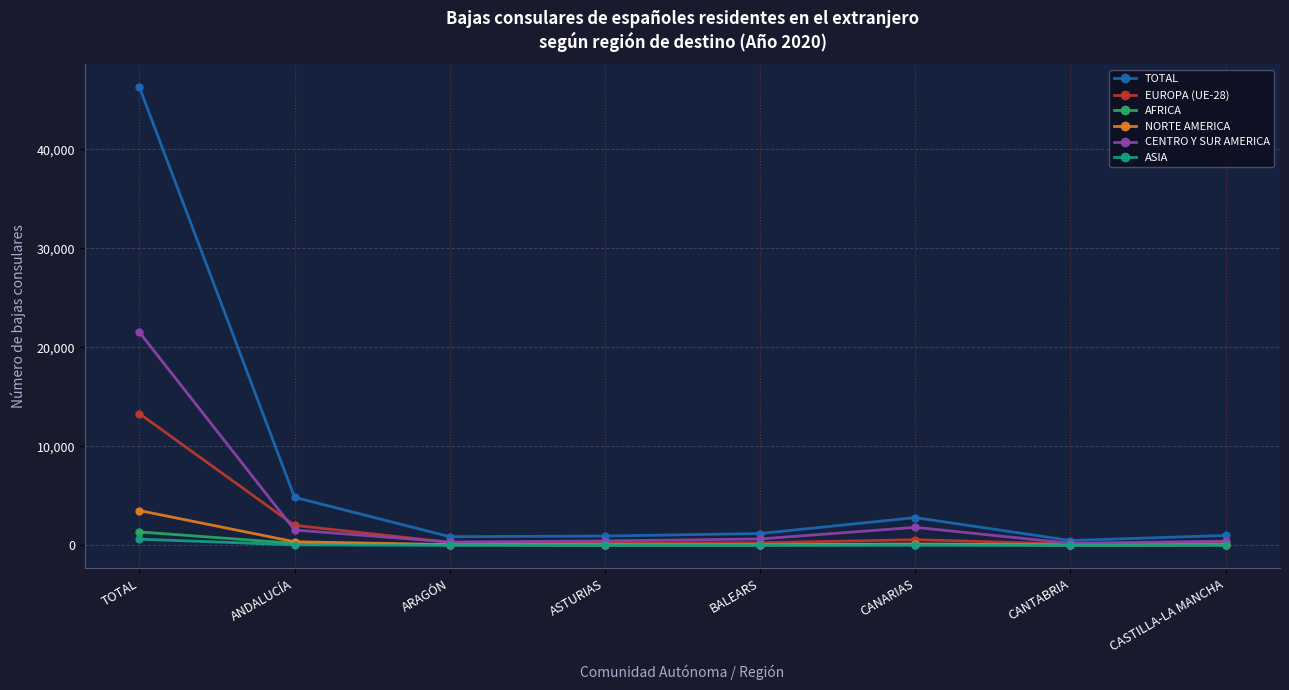

True or false: TOTAL has a value of 46256 at TOTAL.

True